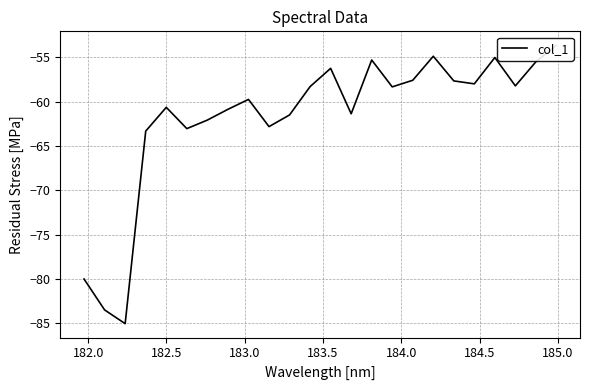

How many interior local valleys (lower than both neighbors) does the data have?

7